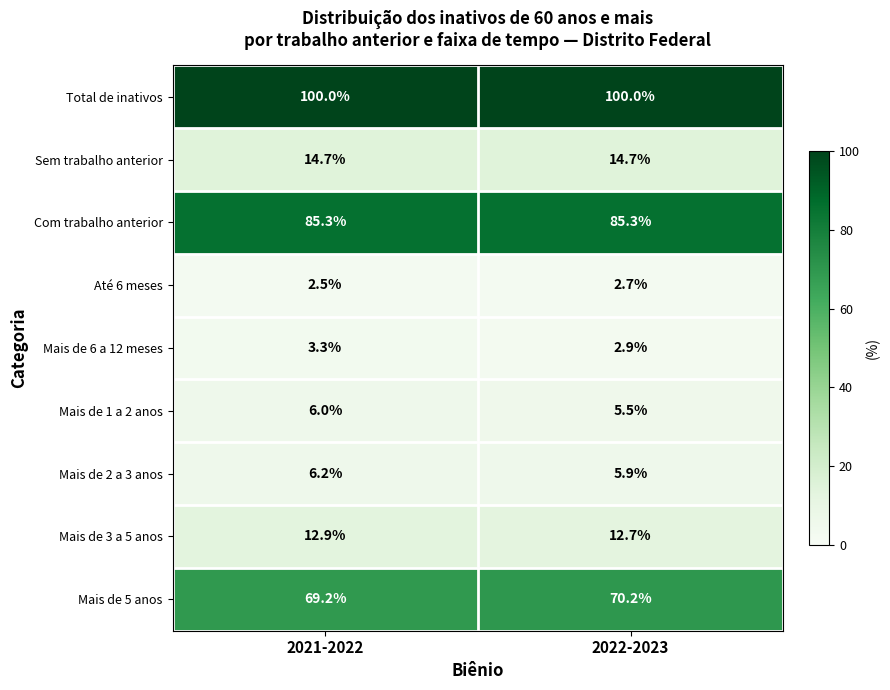

What is the sum of all Até 6 meses values?

5.2